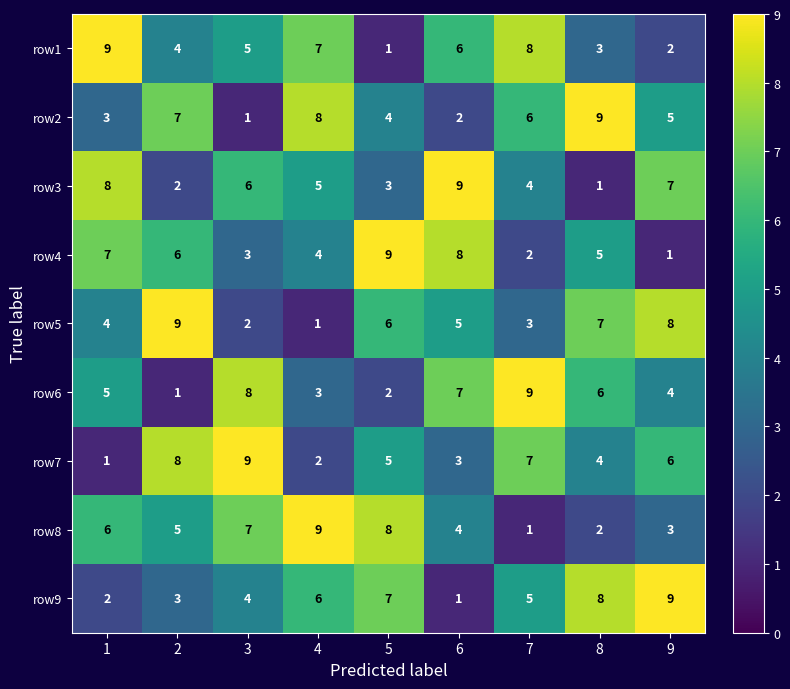

What is the smallest value displayed?

1